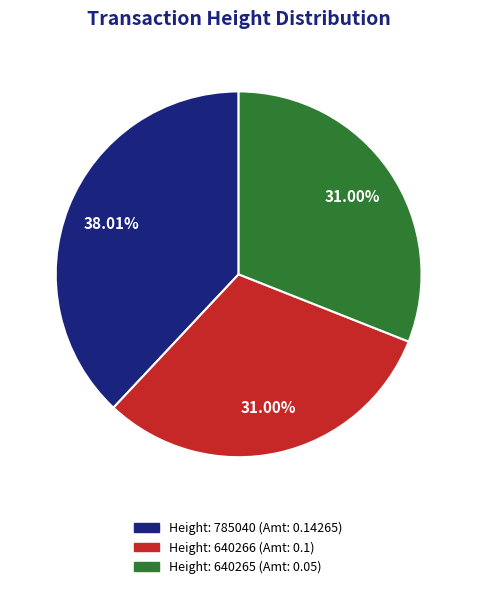

Is there a majority slice in this chart?

No